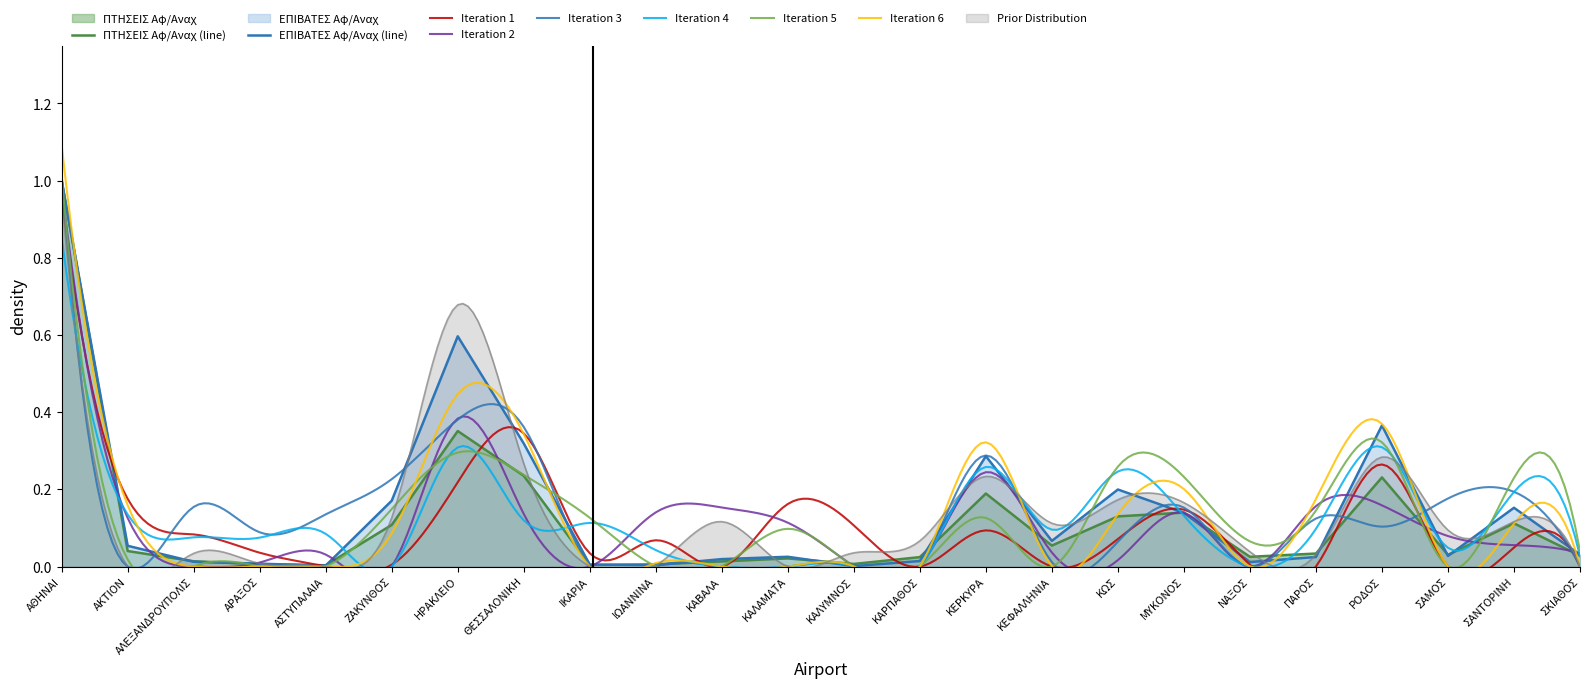

True or false: ΕΠΙΒΑΤΕΣ Αφ/Αναχ has more than 0 points higher than both neighbors.

True